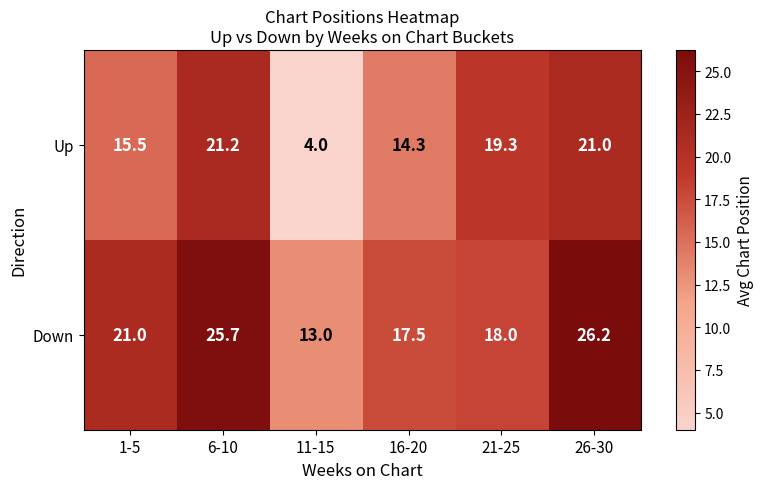

Is it true that Down equals 23.1 at 11-15?

False